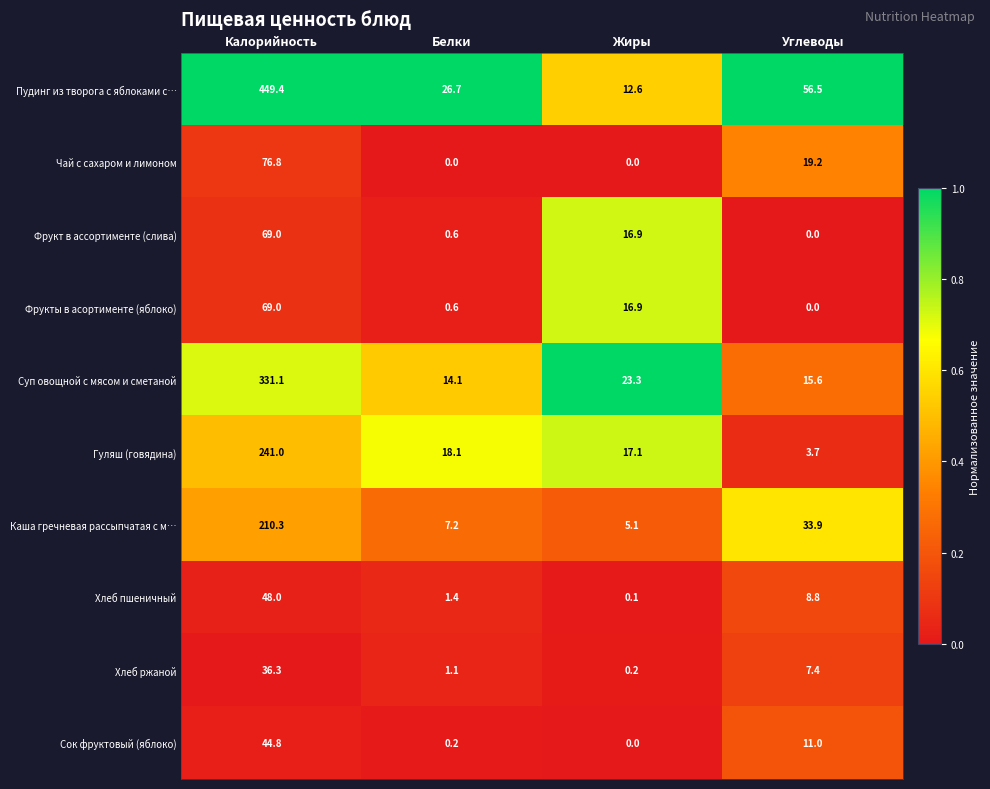

At which label is Фрукты в асортименте (яблоко) closest to 34?

Жиры